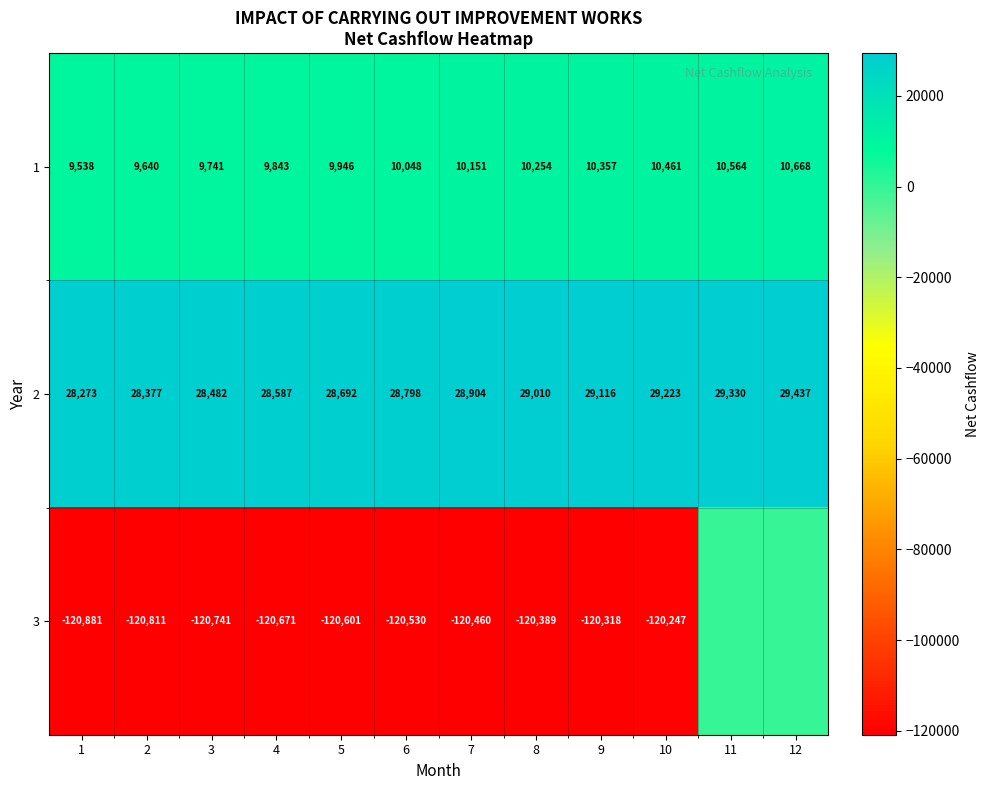

What is the total value across all series at 6?

-81684